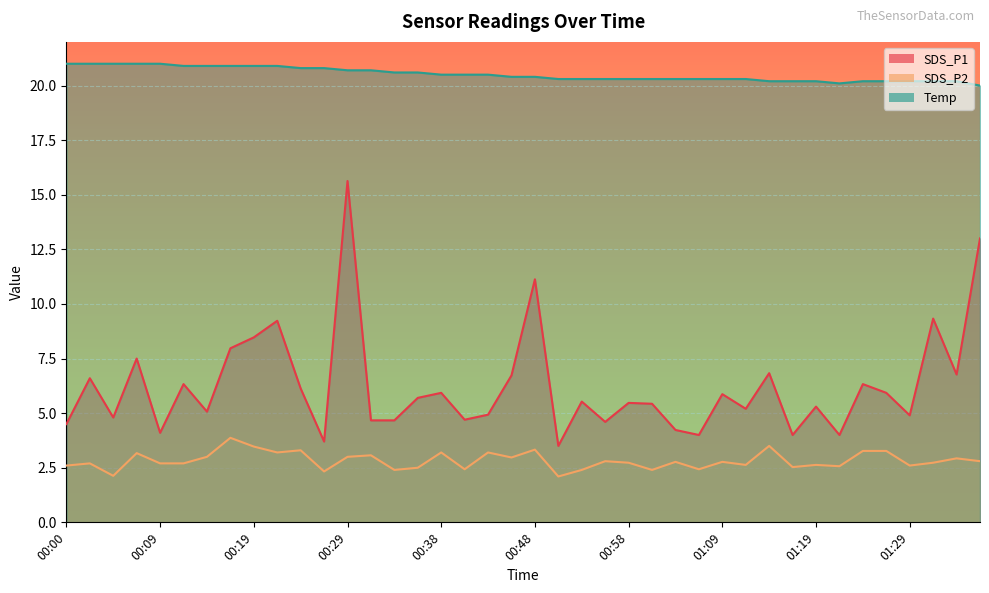

What is the difference between the second highest and minimum values in the Temp series?

1.0